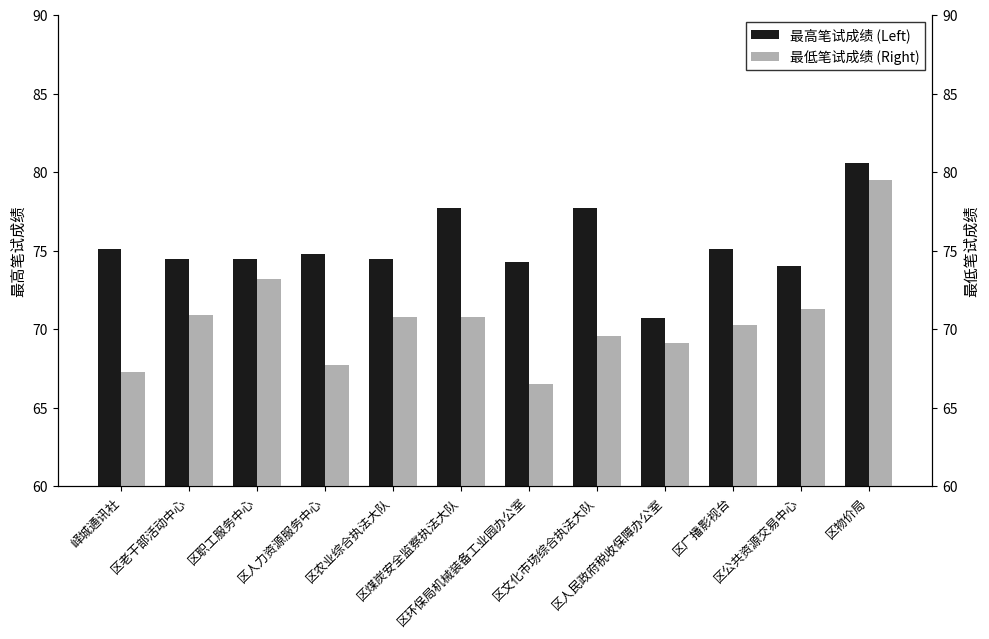

What is the difference between the maximum and second lowest values in the 最低笔试成绩 (Right) series?

12.2